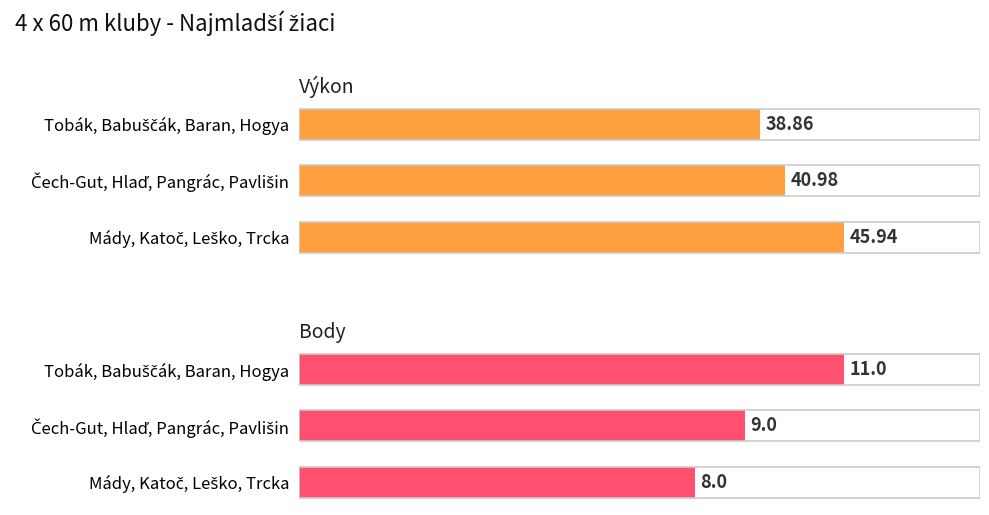

What are all the series names shown in the legend?

Výkon, Body